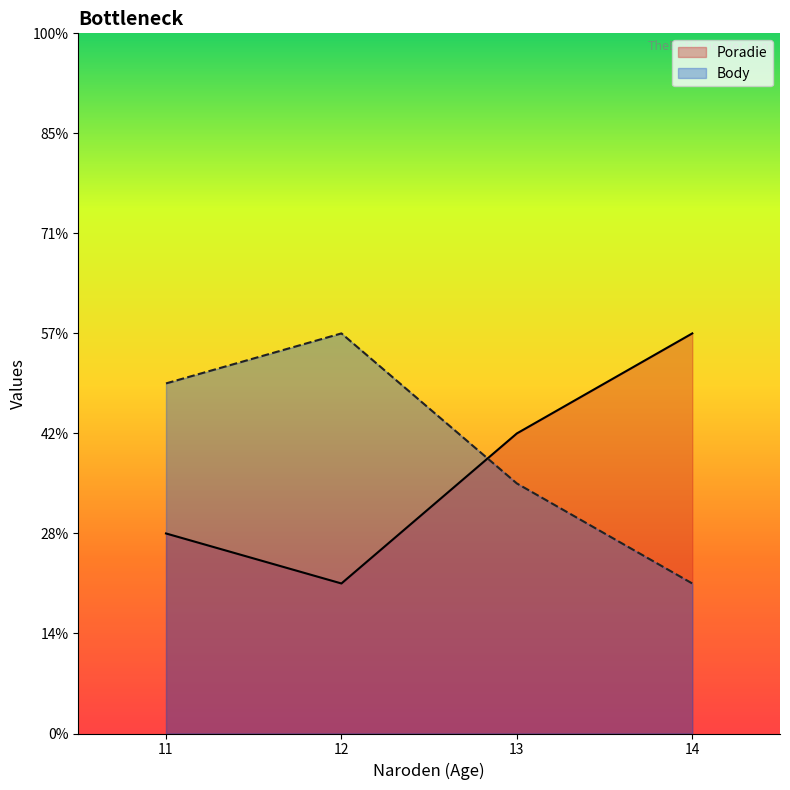

List the labels in order of Body value, smallest first.

14, 13, 11, 12